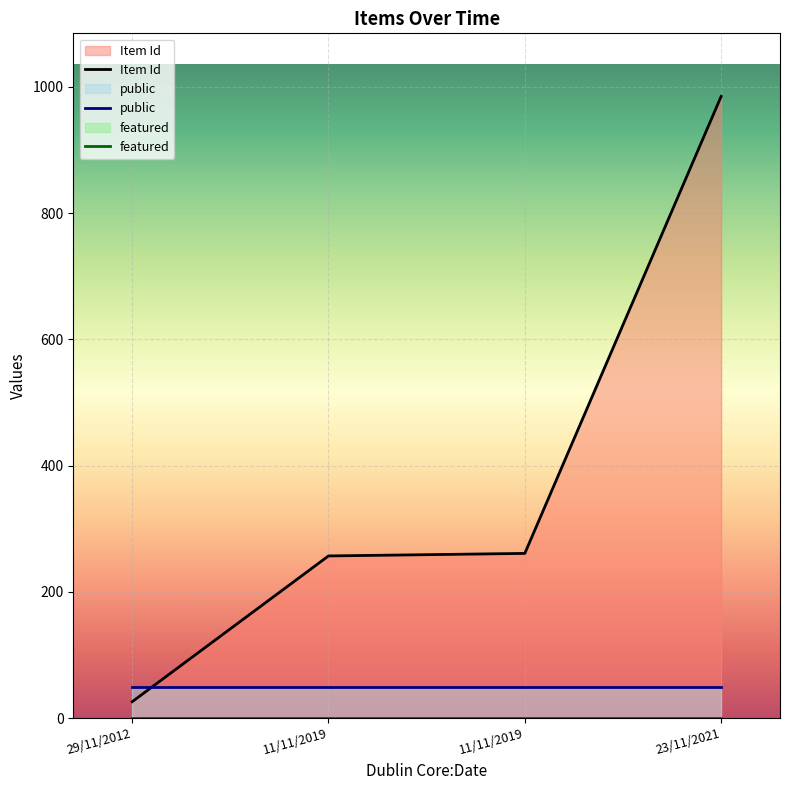

True or false: Item Id and featured intersect in this chart.

False